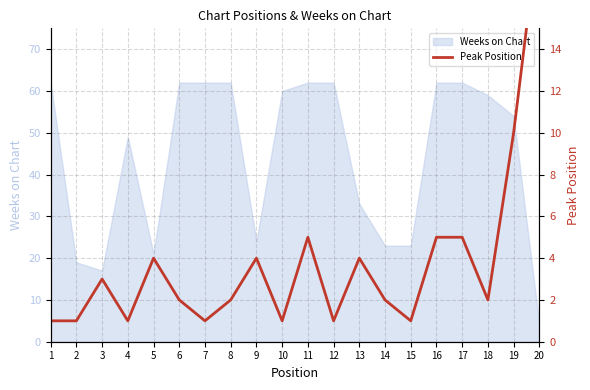

Is it true that the value at 2 is 1?

True